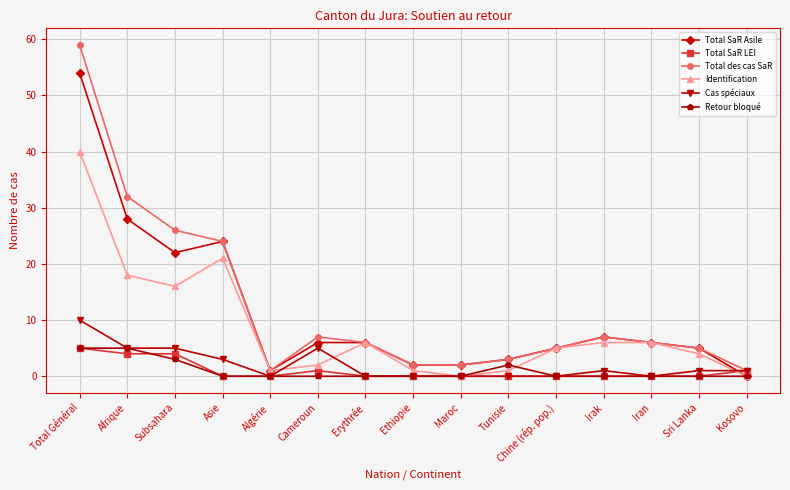

Count the Total SaR LEI values in the range 0 to 1.

12